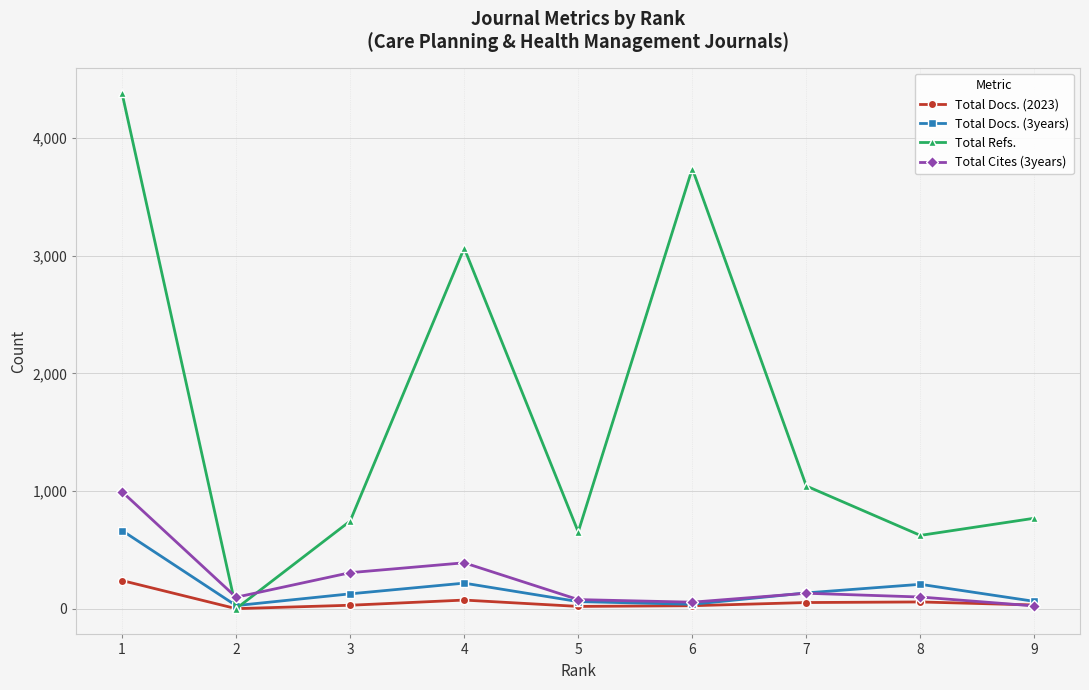

How many lines are shown in the chart?

4